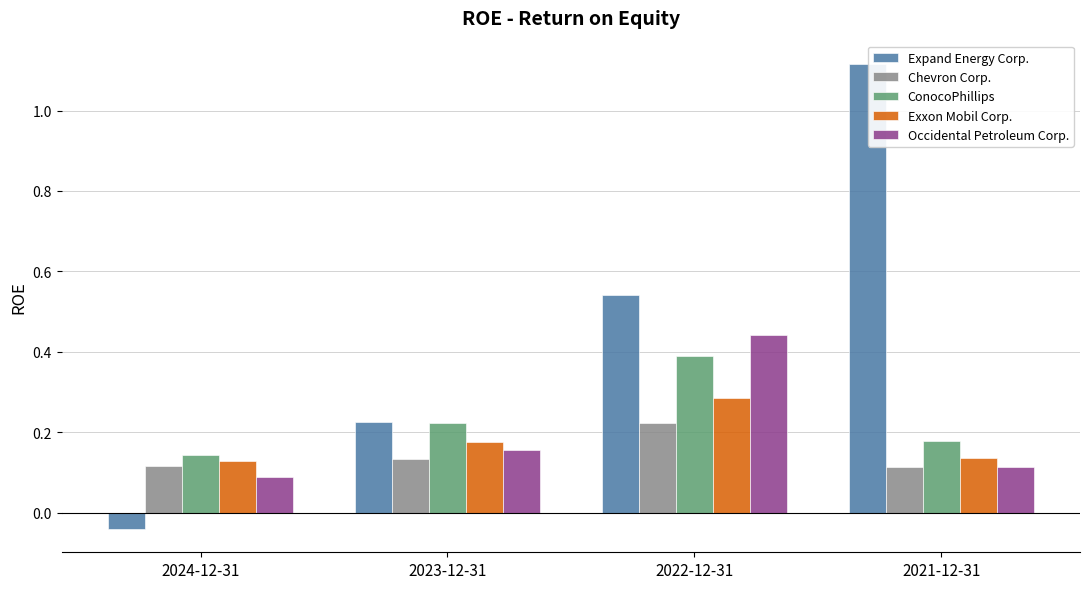

Between 2024-12-31 and 2023-12-31, which series saw the biggest shift?

Expand Energy Corp.